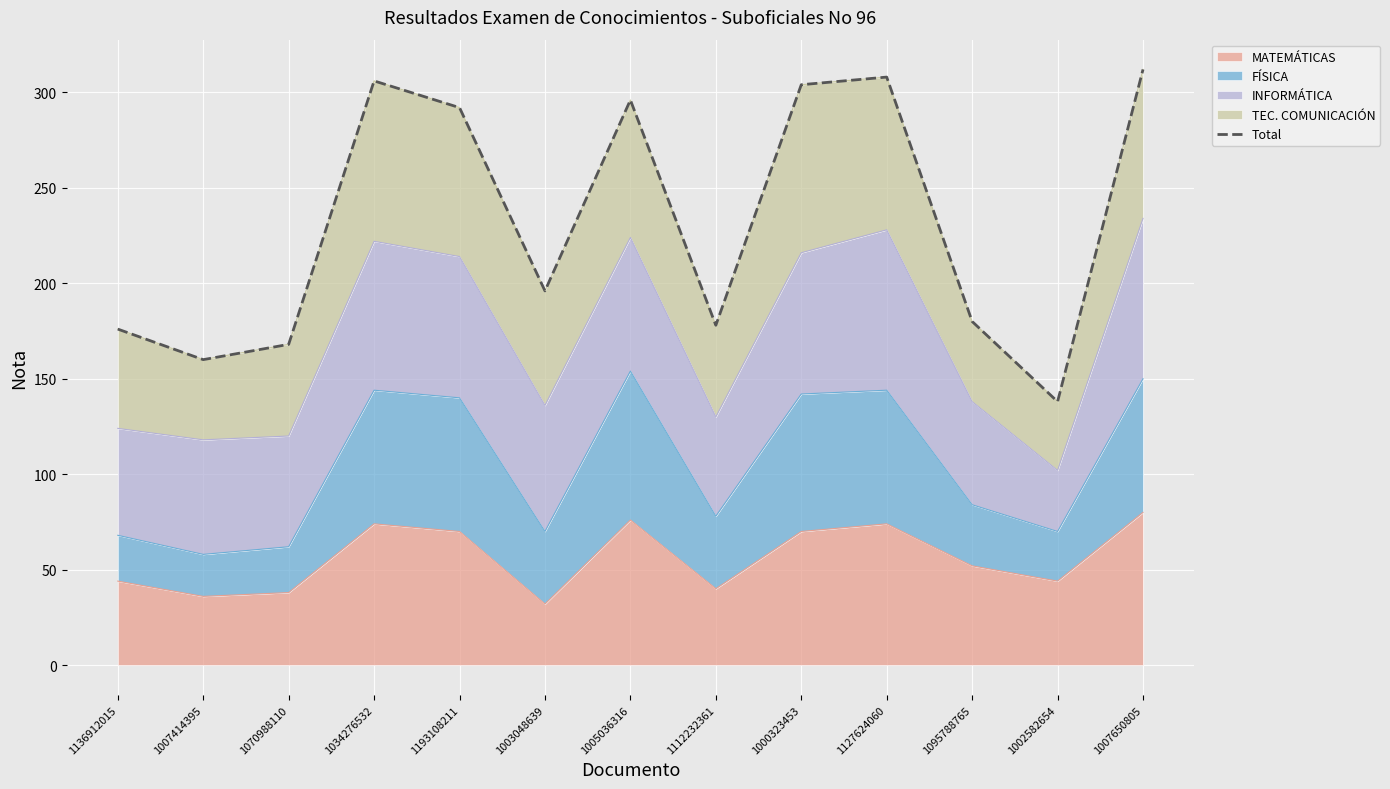

The chart shows a value of 304 at 1000323453. True or false?

True